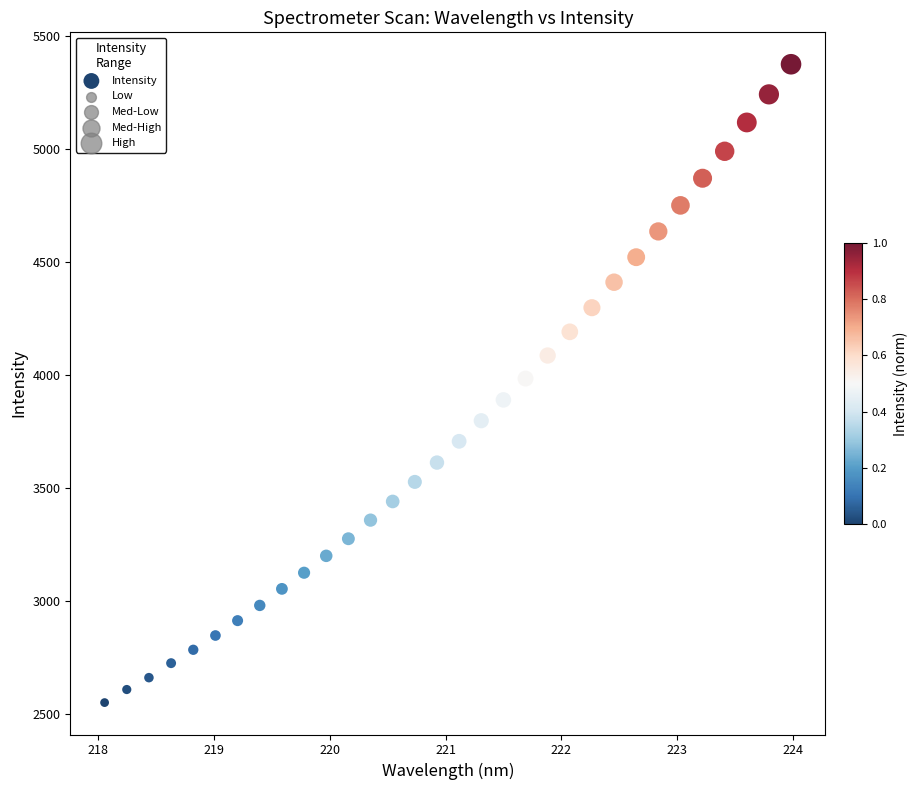

What is the range of X values (max minus min)?

5.9